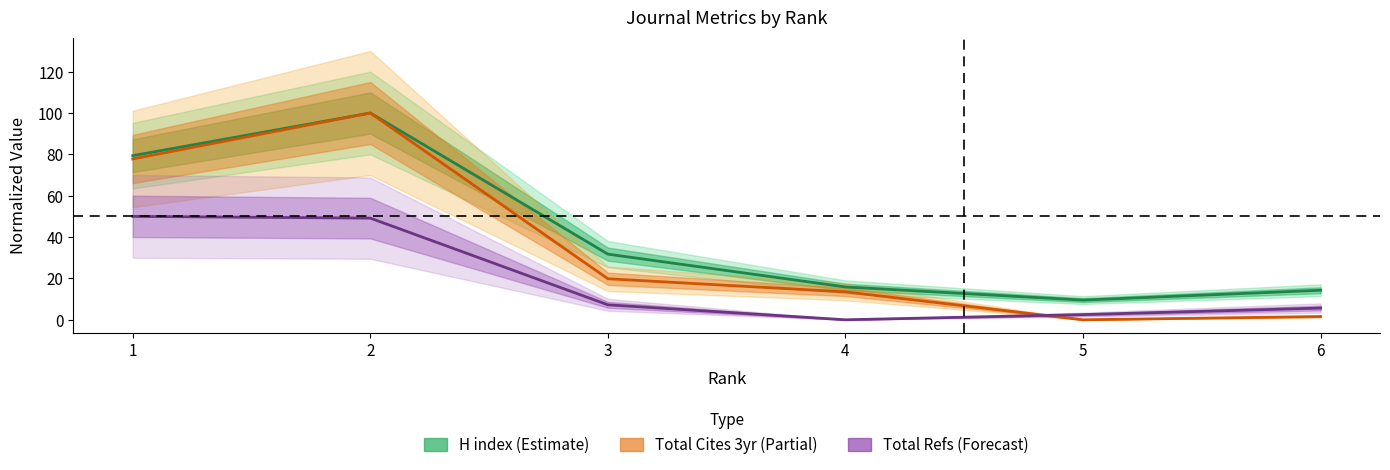

Reading left to right, list all the values displayed in this chart.

H index (Estimate): 79.4	100.0	31.7	15.9	9.5	14.3
Total Cites 3yr (Partial): 77.8	100.0	19.8	13.5	0.0	1.6
Total Refs (Forecast): 50.0	49.2	7.2	0.0	2.5	5.7